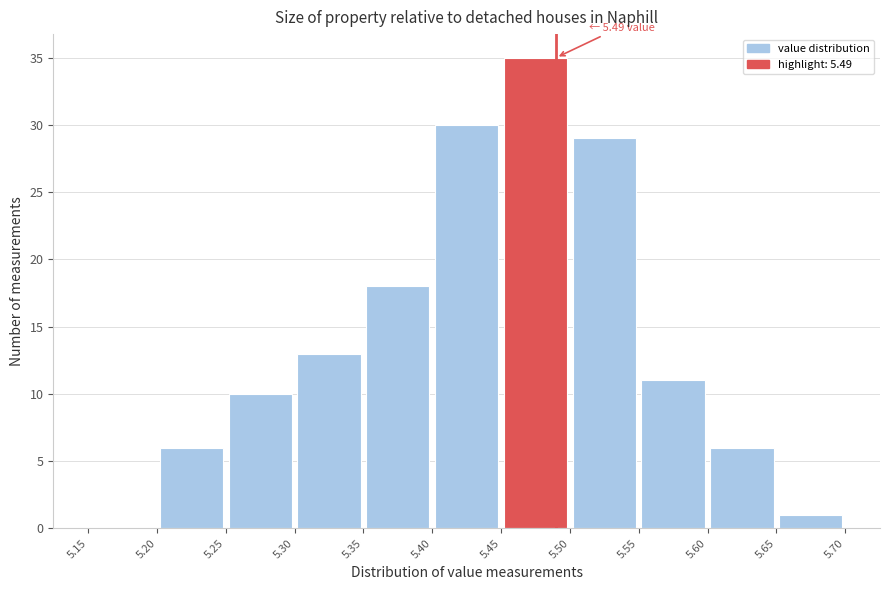

Which range on the x-axis has the tallest bar?

5.45 to 5.50